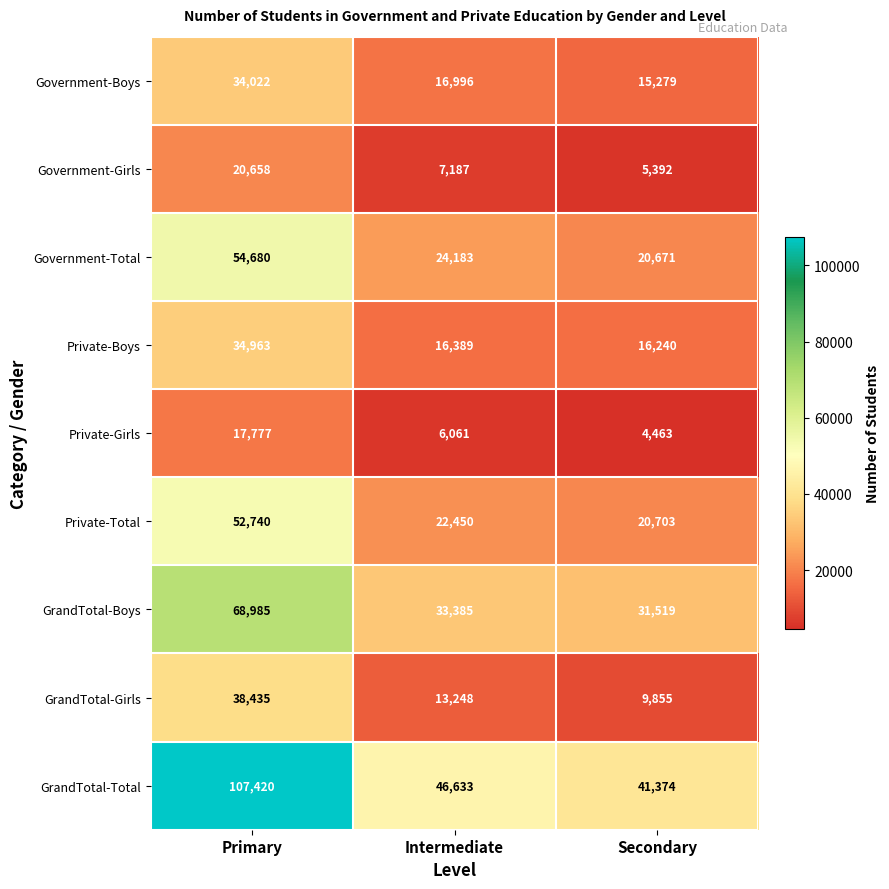

Is the value of GrandTotal-Total at Secondary greater than the value of Government-Boys at Secondary?

Yes